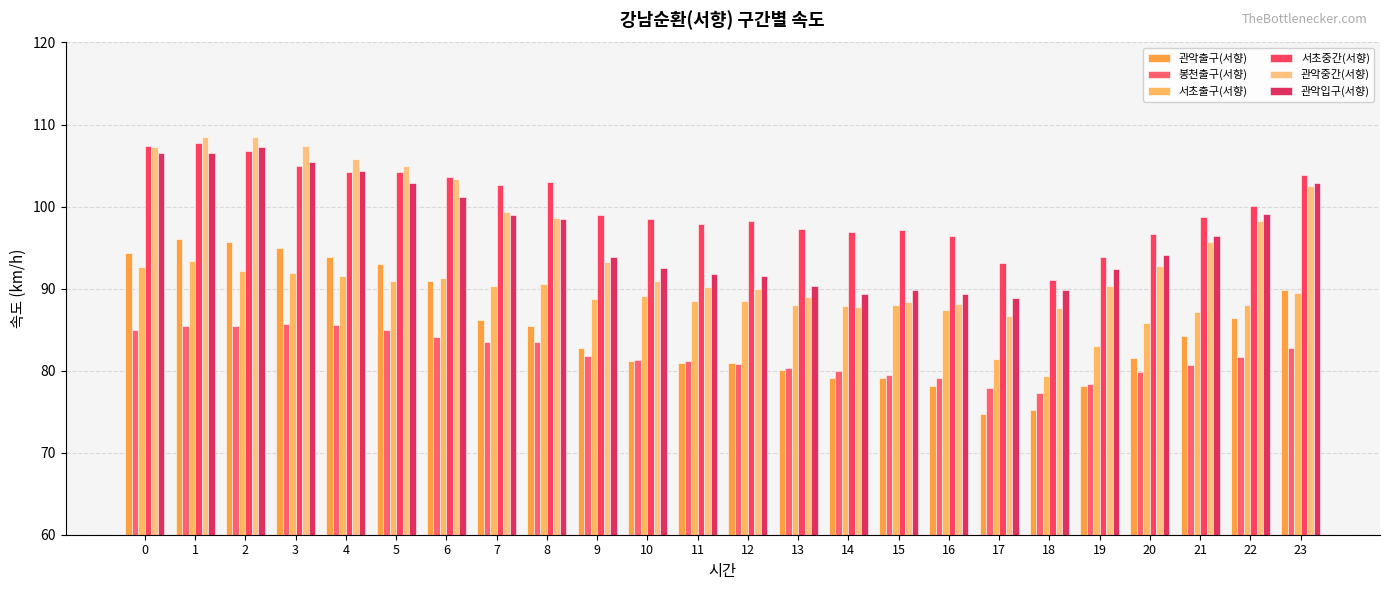

What is the difference between the 관악출구(서향) values at 7 and 21?

1.9